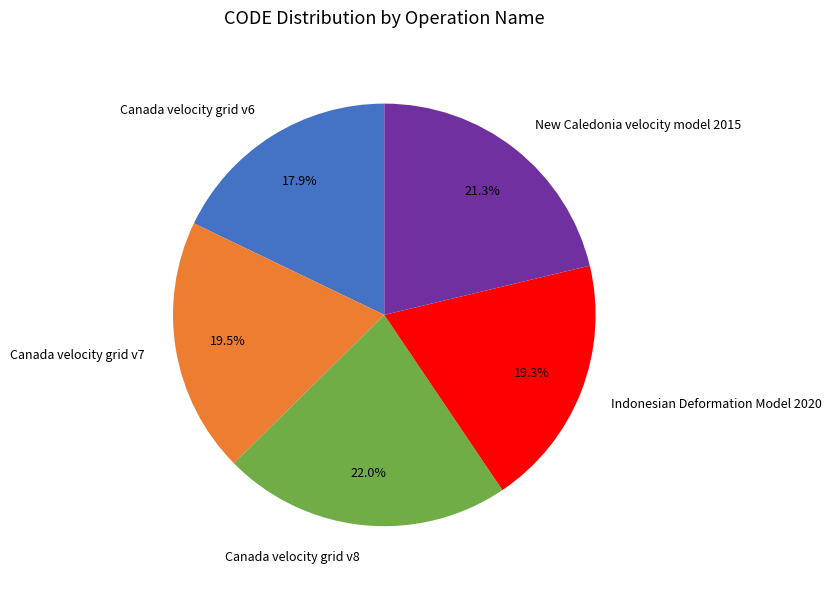

Which slice is the smallest?

Canada velocity grid v6